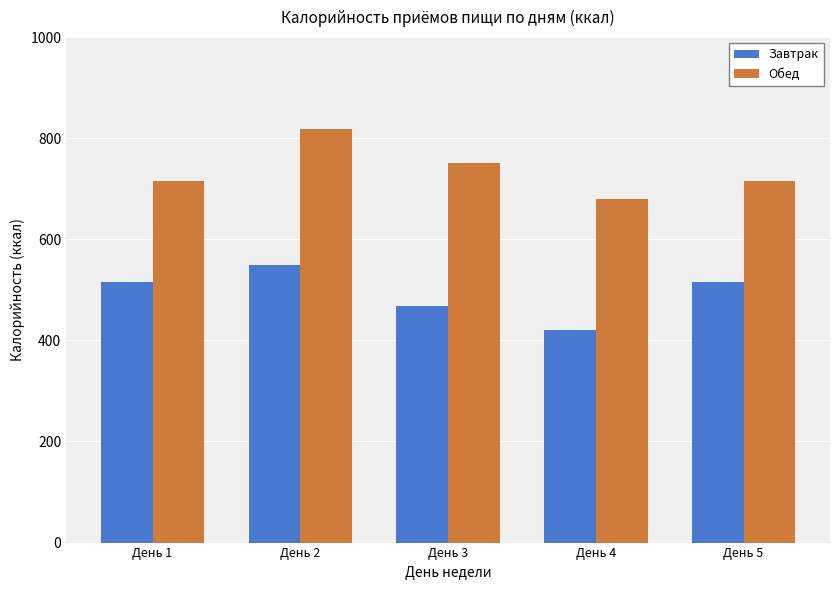

List the series in order of their peak value, lowest first.

Завтрак, Обед